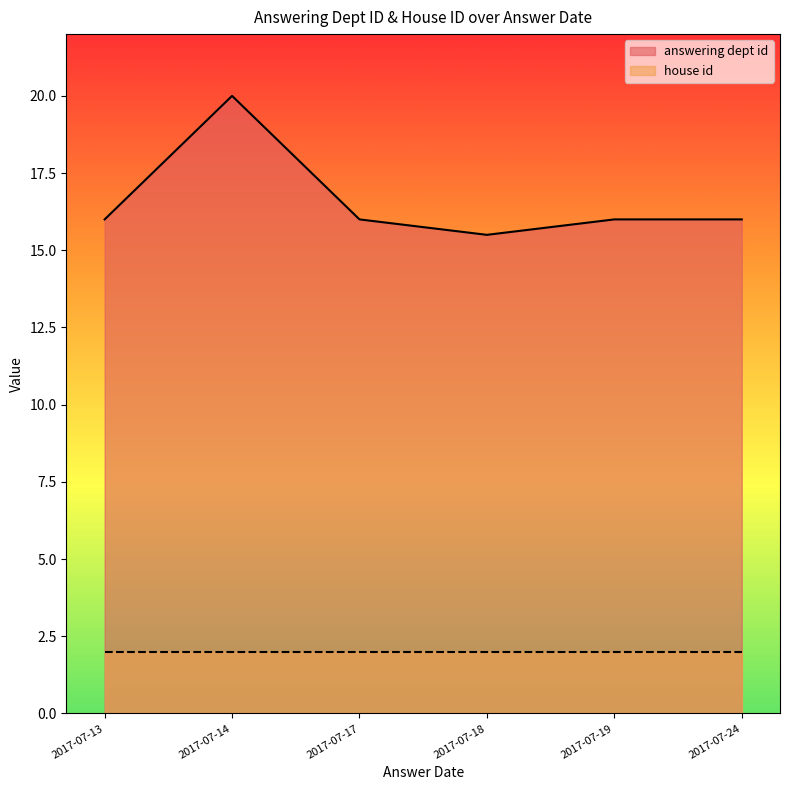

What is the sum of all house id values?

12.0